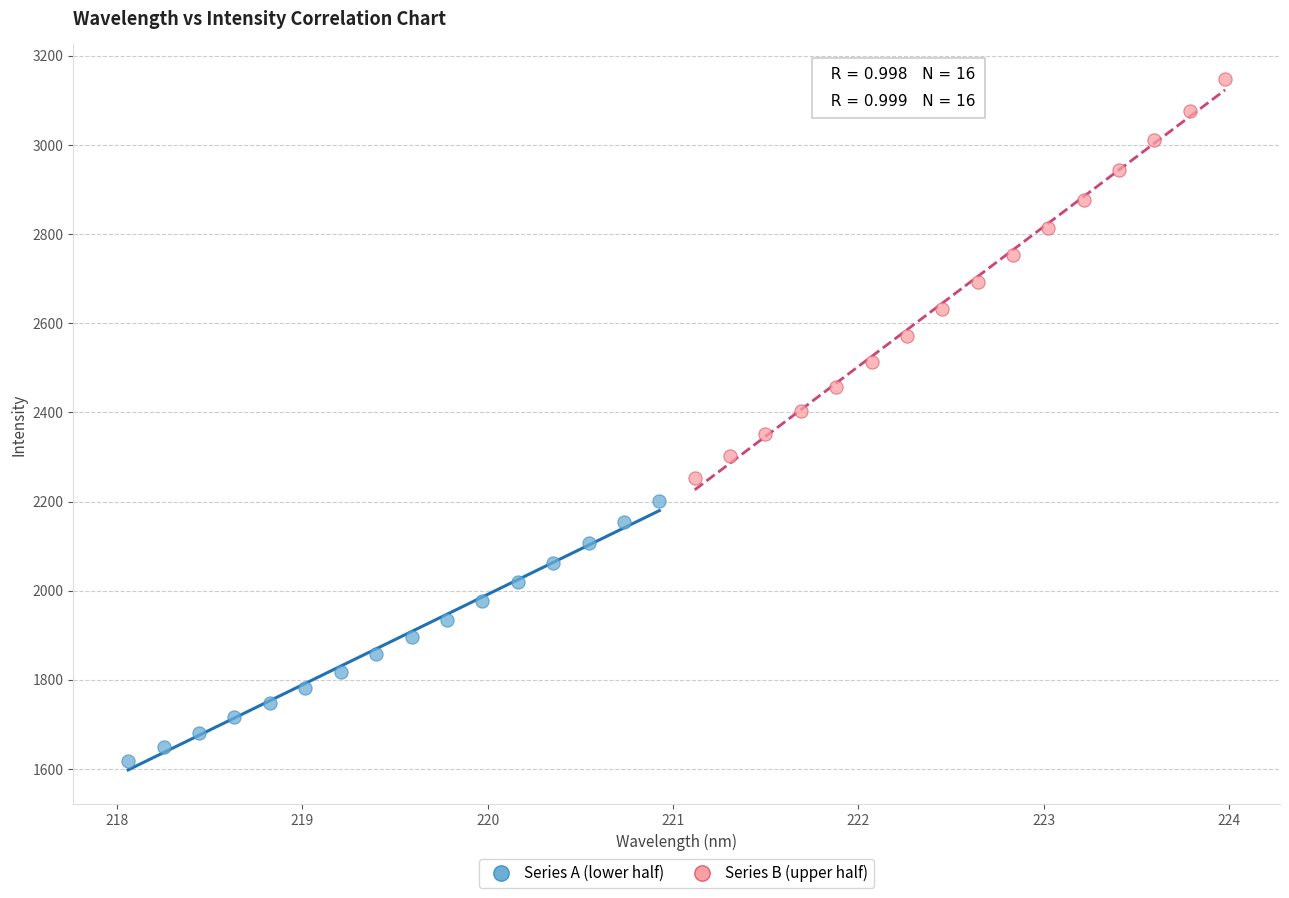

Which series has the widest spread of Y values?

Series B (upper half)